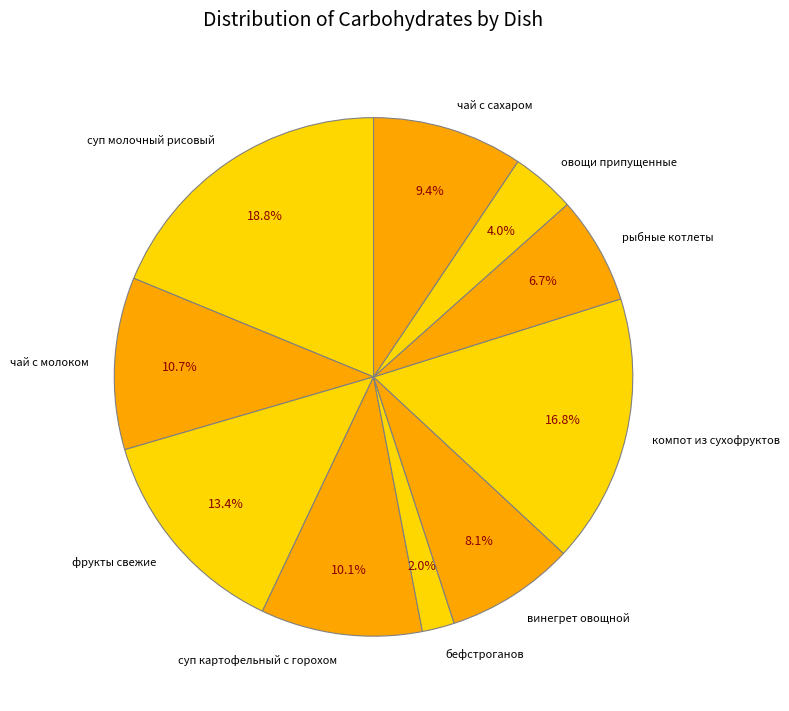

How many segments does this pie chart have?

10